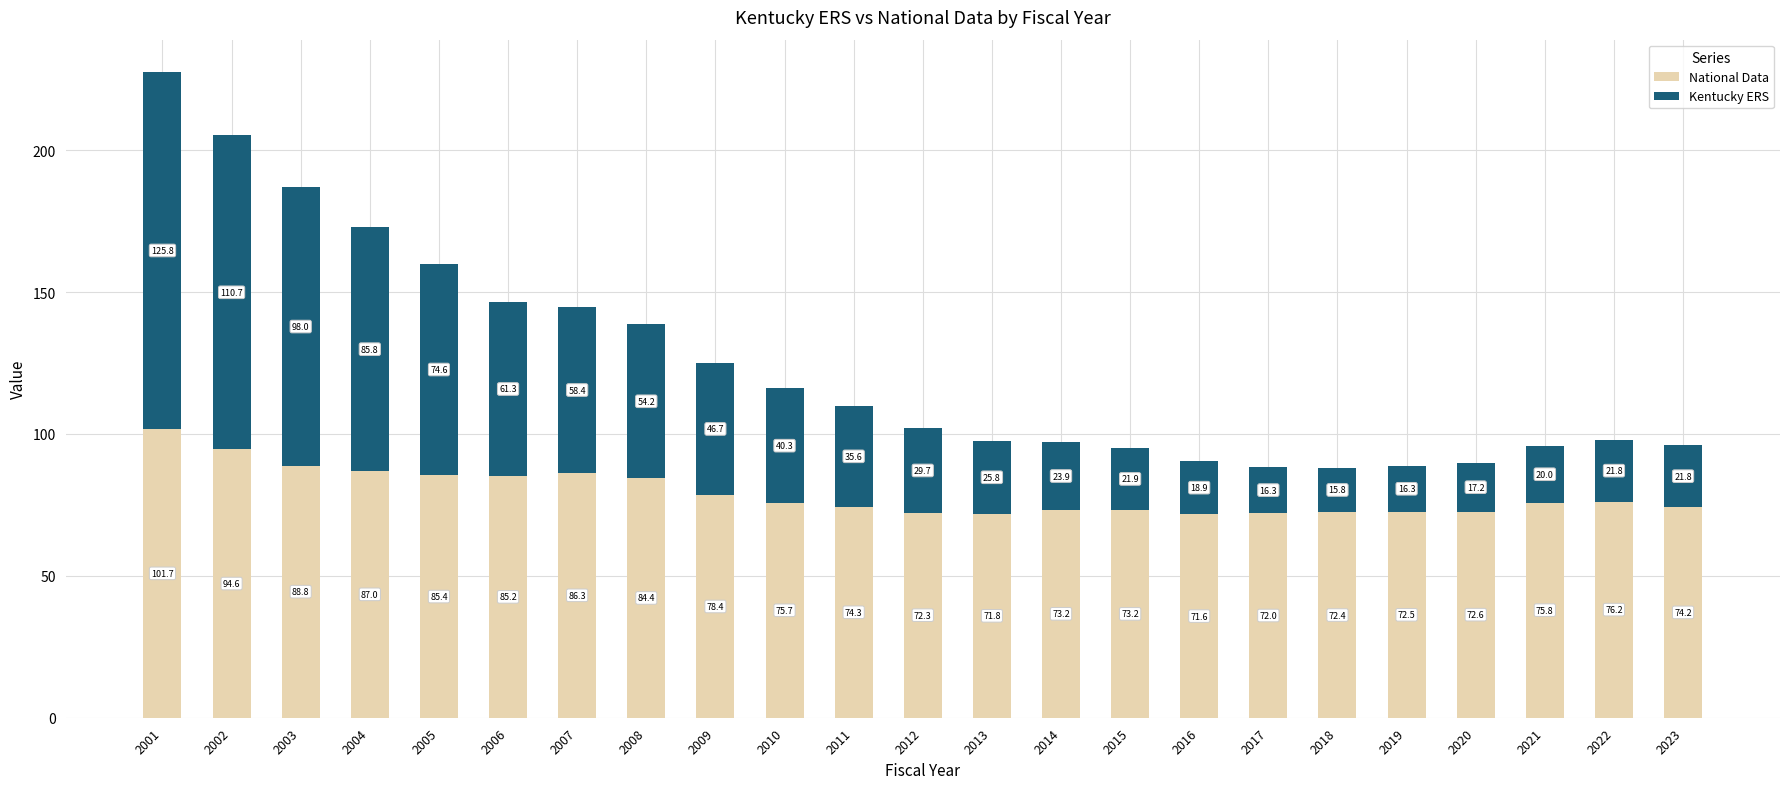

True or false: National Data has a value of 78.4 at 2009.

True